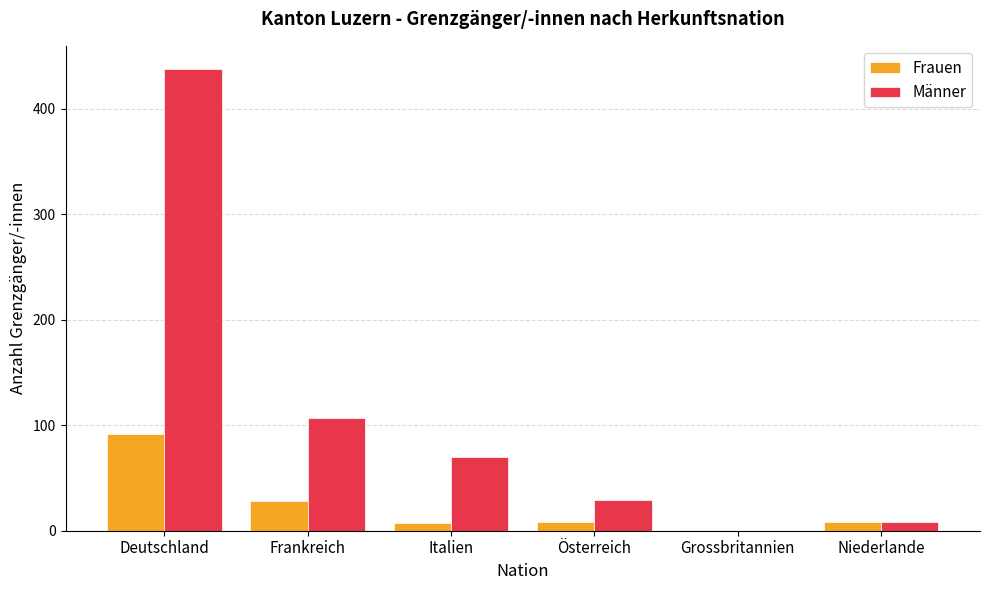

Are the bars grouped side by side (vs. stacked)?

Yes